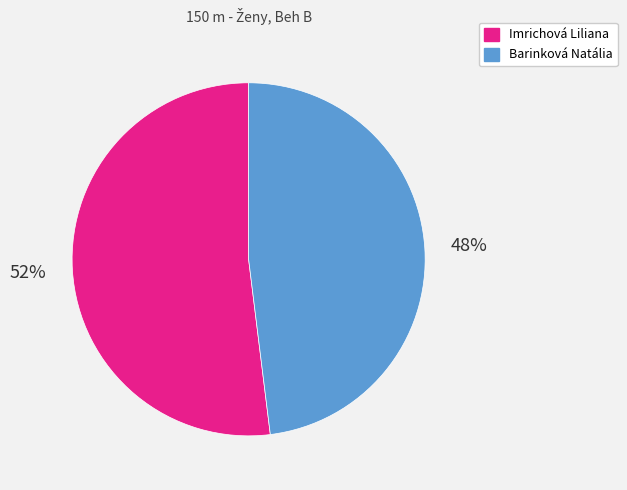

How many segments does this pie chart have?

2